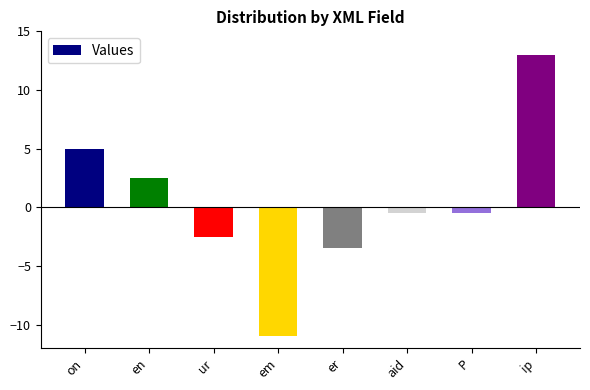

How many positive values are there?

3